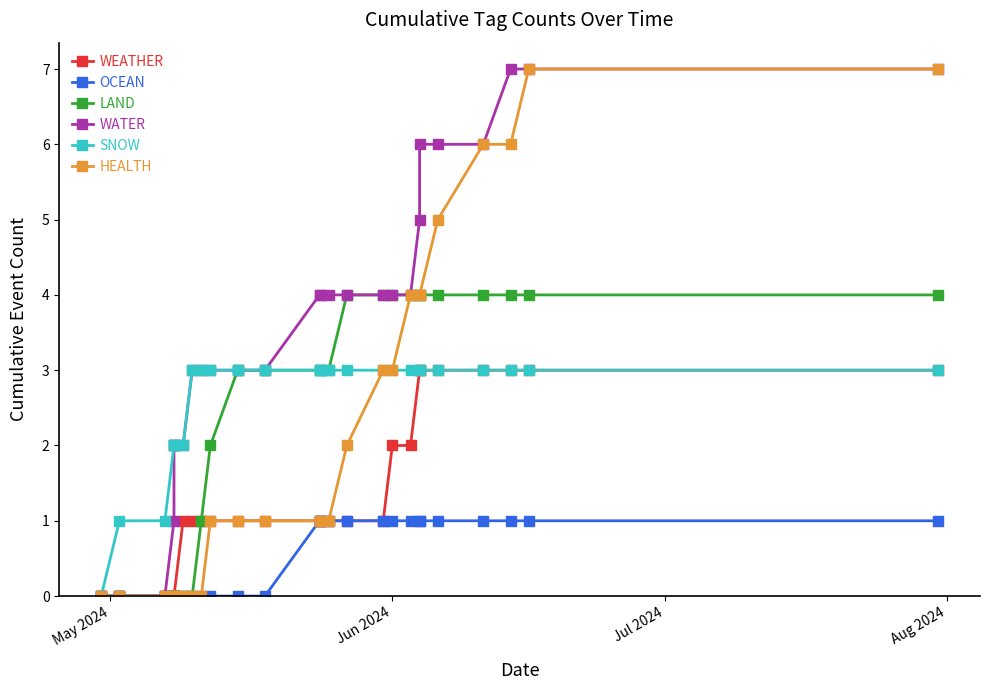

Reading right to left, transcribe all the data shown in this chart.

WEATHER: 3	3	3	3	3	3	3	2	2	1	1	1	1	1	1	1	1	1	1	1	0	0	0	0	0	0
OCEAN: 1	1	1	1	1	1	1	1	1	1	1	1	1	1	0	0	0	0	0	0	0	0	0	0	0	0
LAND: 4	4	4	4	4	4	4	4	4	4	4	3	3	3	3	3	2	1	0	0	0	0	0	0	0	0
WATER: 7	7	7	6	6	6	5	4	4	4	4	4	4	4	3	3	3	3	3	2	2	2	1	0	0	0
SNOW: 3	3	3	3	3	3	3	3	3	3	3	3	3	3	3	3	3	3	3	2	2	2	2	1	1	0
HEALTH: 7	7	6	6	5	4	4	4	3	3	2	1	1	1	1	1	1	0	0	0	0	0	0	0	0	0